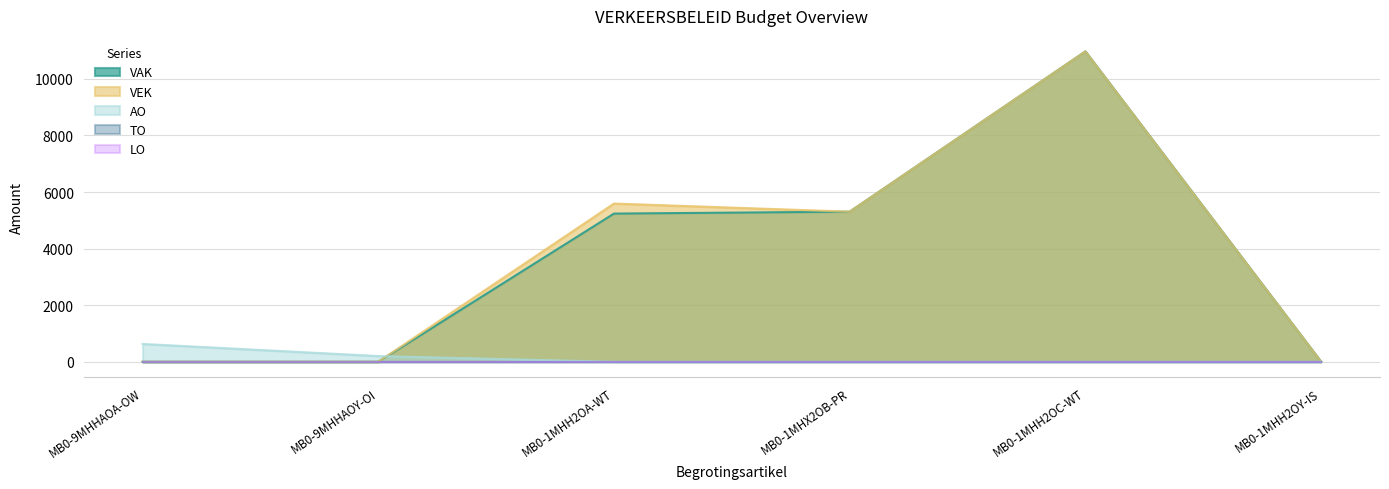

Is it true that VAK equals 5239 at MB0-1MHH2OA-WT?

True